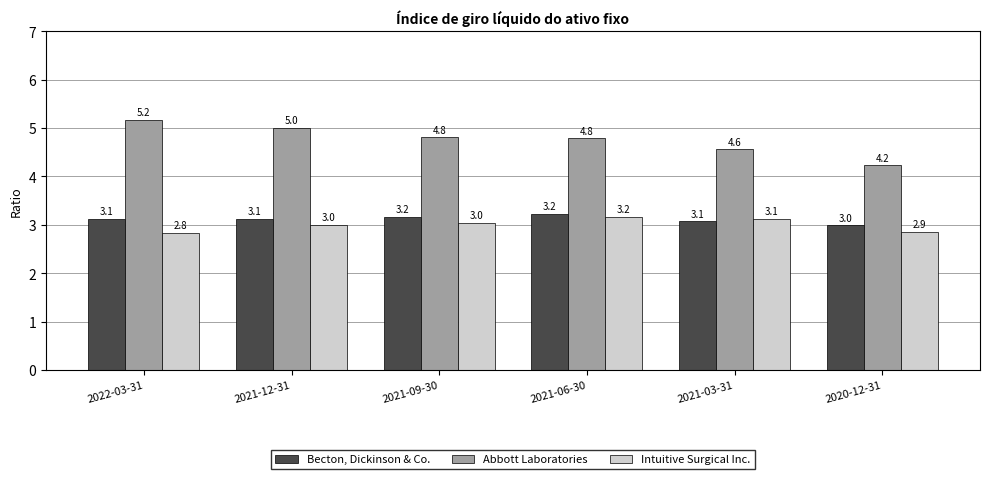

How many data points in Becton, Dickinson & Co. are above 3?

5